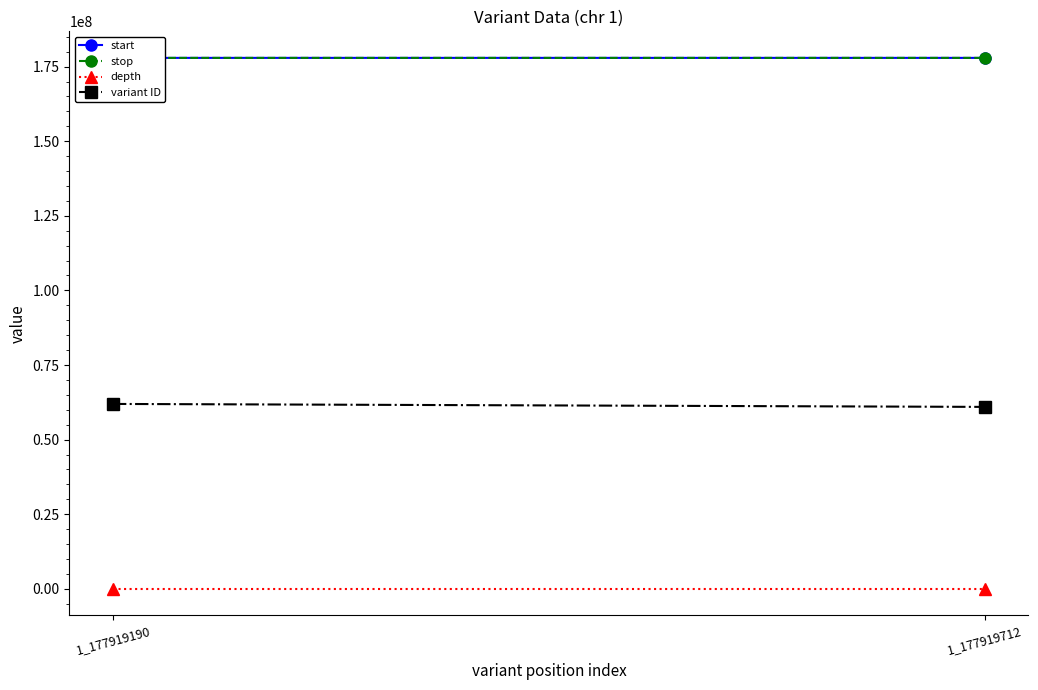

Which series has the widest spread of values?

variant ID